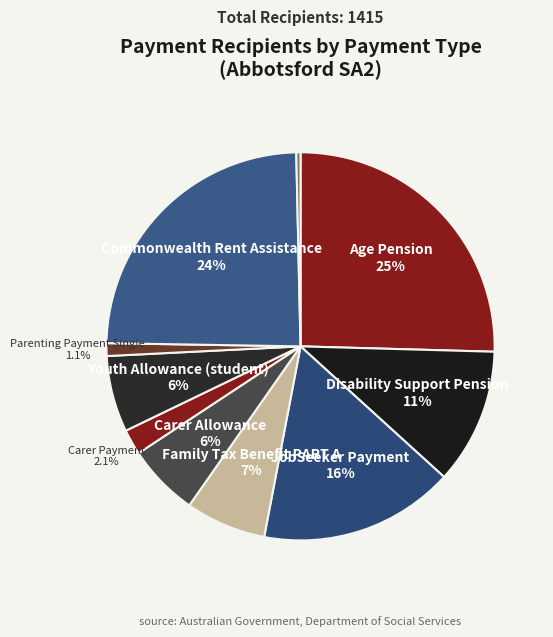

Rank the categories by value from highest to lowest.

Age Pension, Commonwealth Rent Assistance, JobSeeker Payment, Disability Support Pension, Family Tax Benefit PART A, Youth Allowance (student), Carer Allowance, Carer Payment, Parenting Payment Single, ABSTUDY (Living allowance)